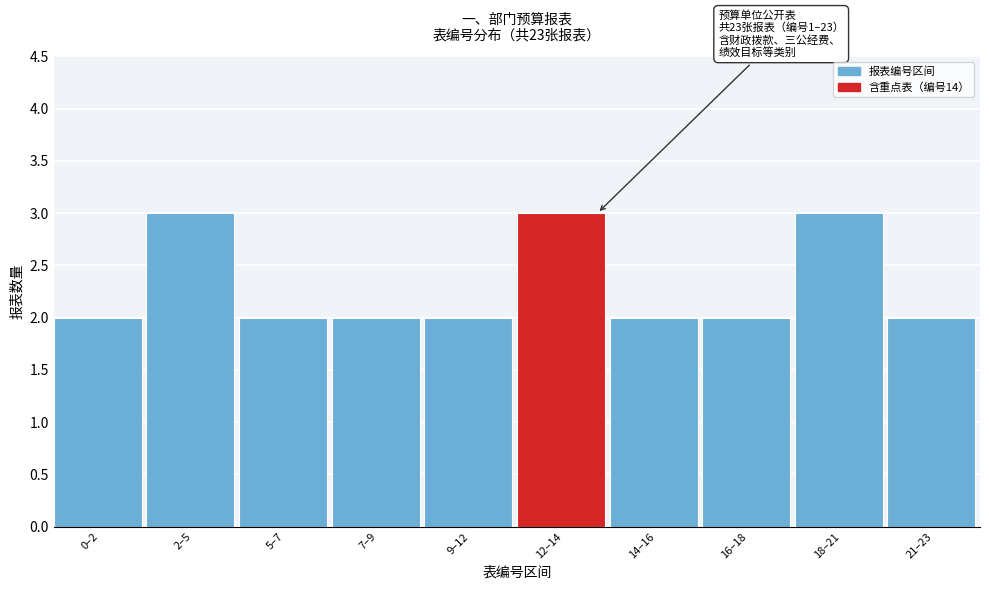

Reading left to right, what are all the values shown in this chart?

0–2=2	2–5=3	5–7=2	7–9=2	9–12=2	12–14=3	14–16=2	16–18=2	18–21=3	21–23=2